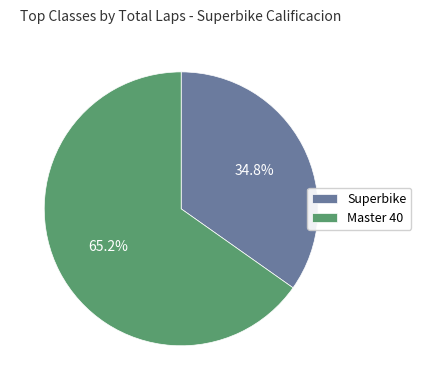

Rank the categories by value from lowest to highest.

Superbike, Master 40